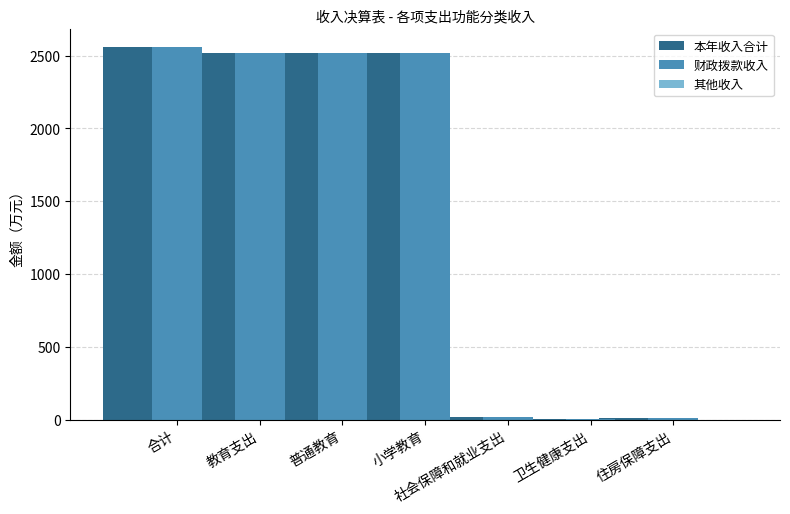

Is it true that 财政拨款收入 equals 6.6 at 卫生健康支出?

True